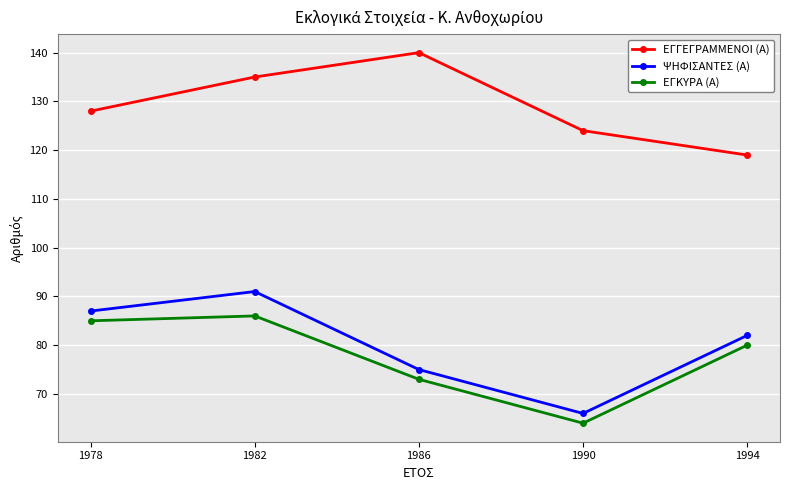

True or false: ΨΗΦΙΣΑΝΤΕΣ (Α) and ΕΓΓΕΓΡΑΜΜΕΝΟΙ (Α) intersect in this chart.

False